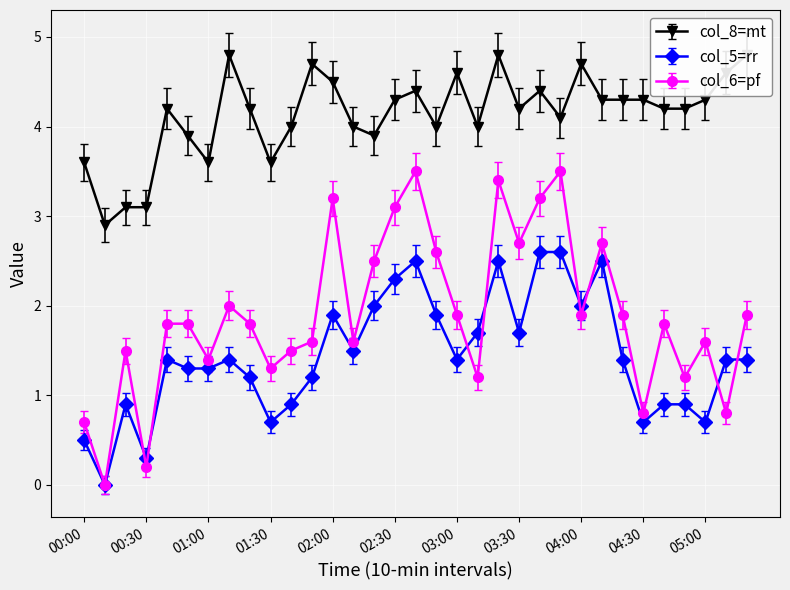

Where does the col_5 series first go above 1?

00:40